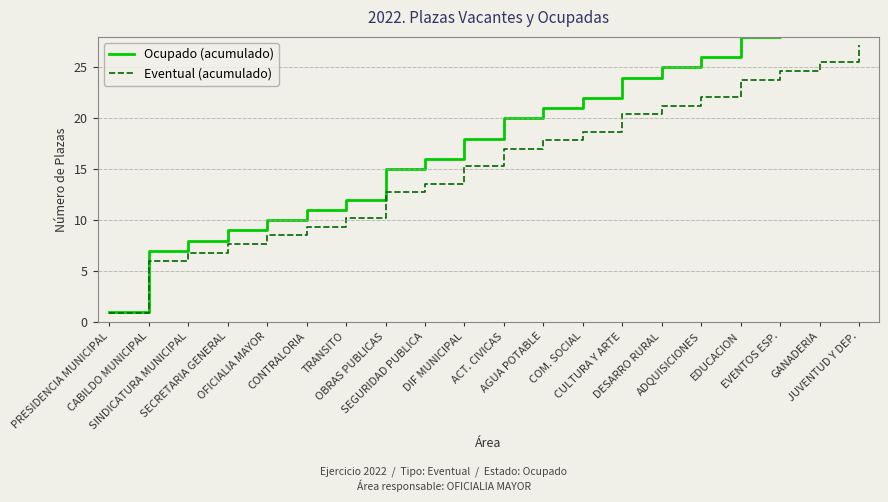

What position from the left is COM. SOCIAL?

13